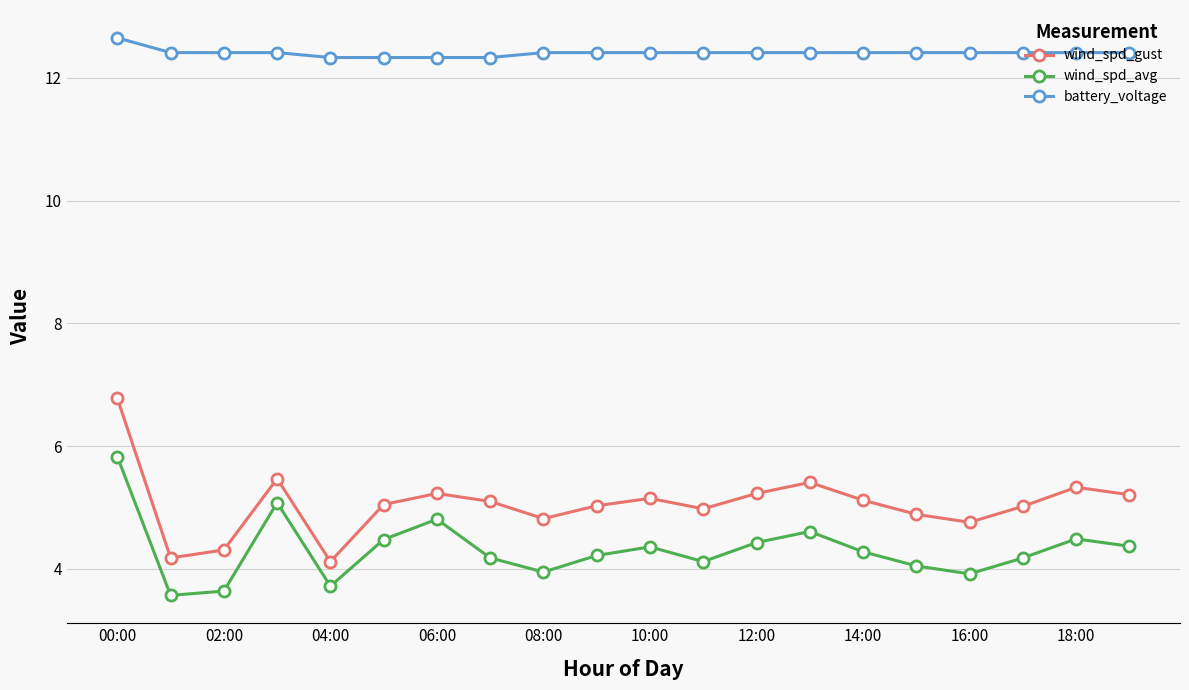

What is the minimum value shown in the chart?

3.6